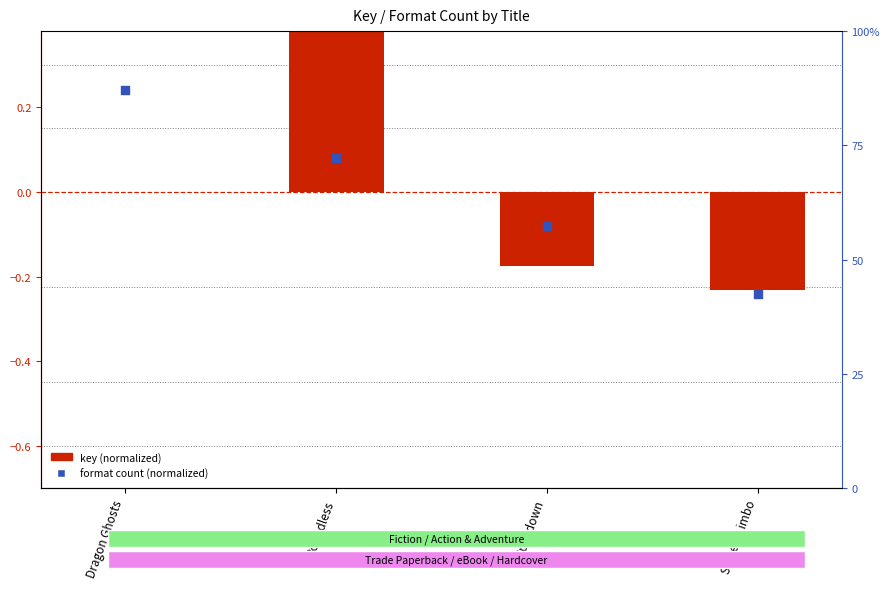

At which category is the sum across all series the highest?

Boundless